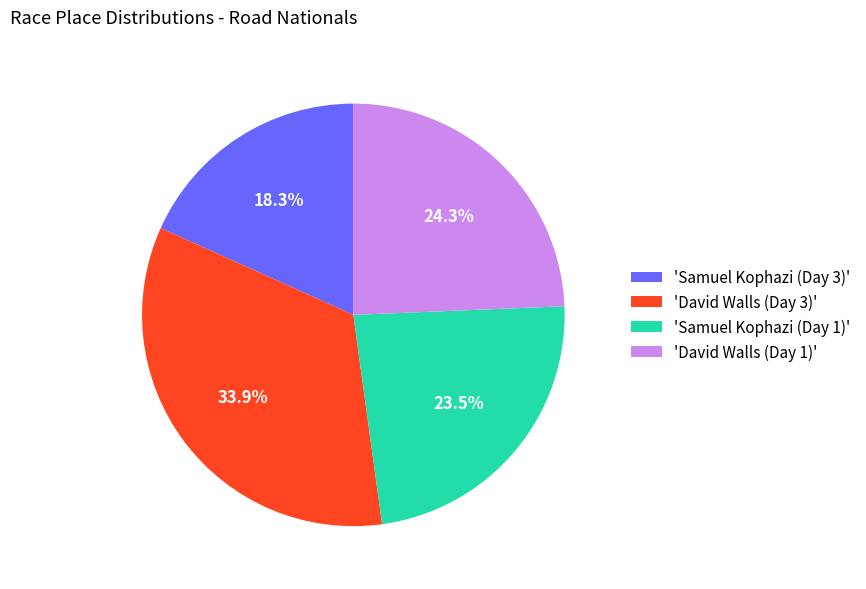

Is there a majority slice in this chart?

No